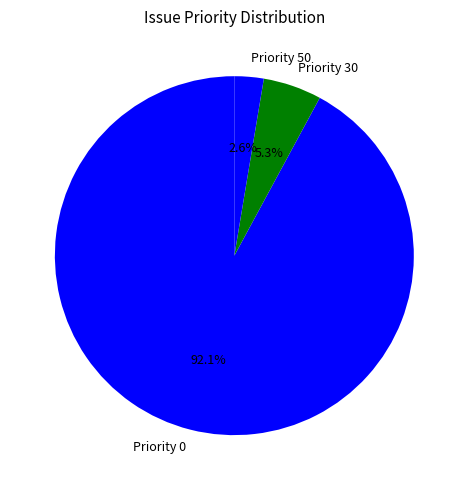

To the nearest percent, what is the average slice percentage?

33%